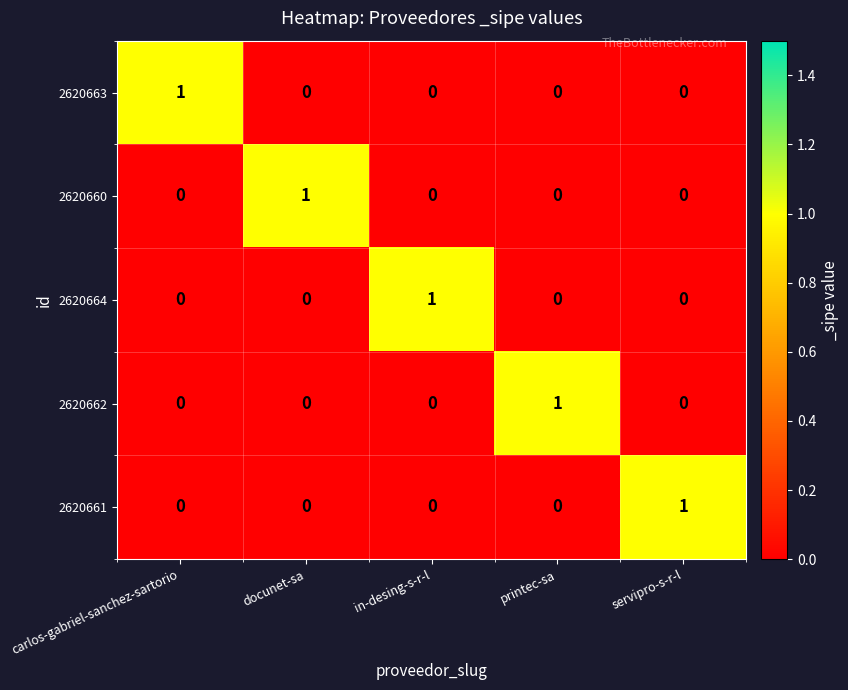

At how many categories does at least one series exceed 0?

5